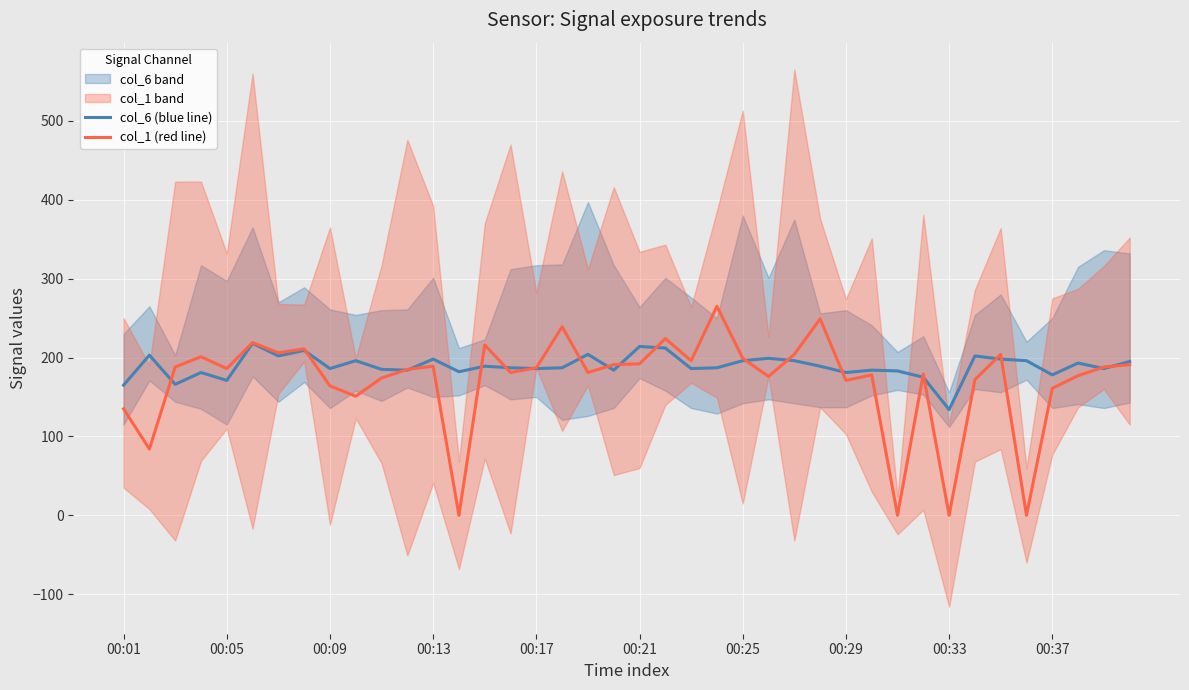

List the series in order of their peak value, highest first.

col_1 (red line), col_6 (blue line)